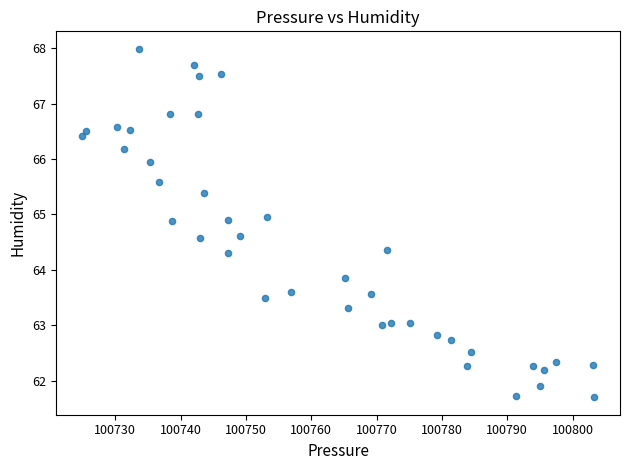

What Y value in the scatter plot is closest to 64?

63.9